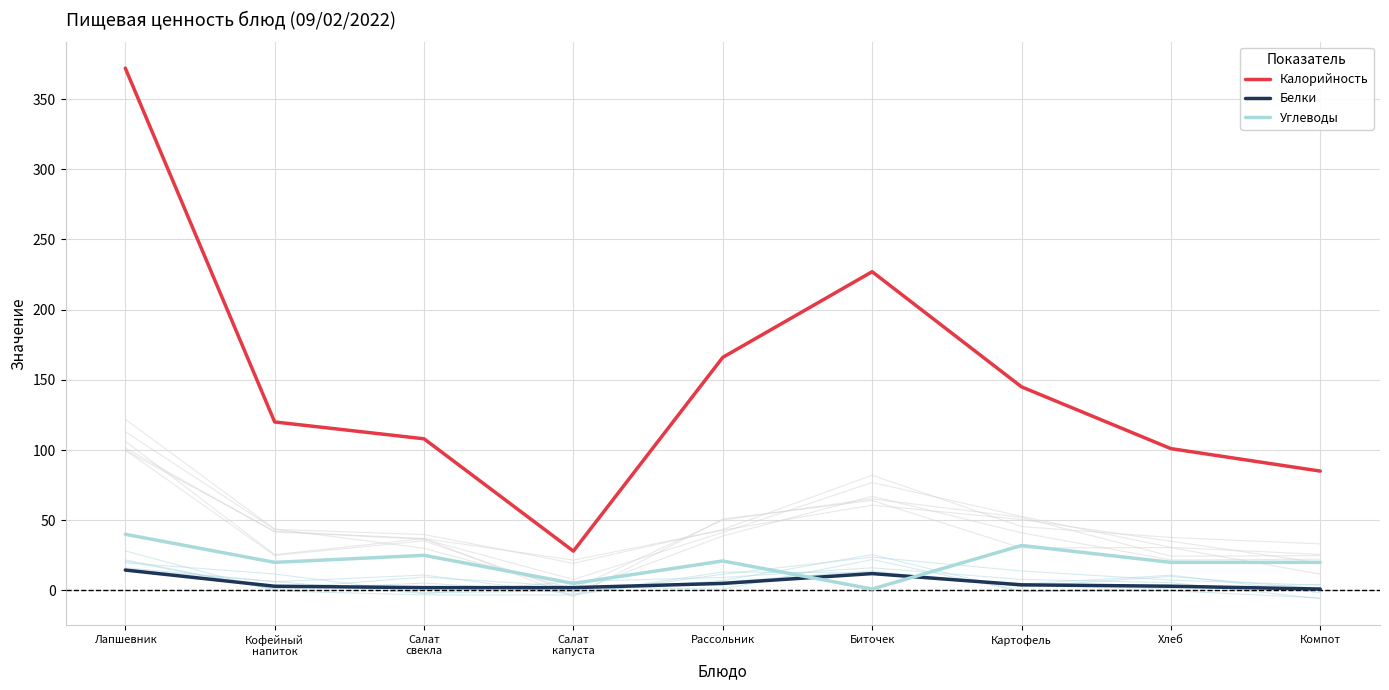

At how many categories does at least one series exceed 361?

1